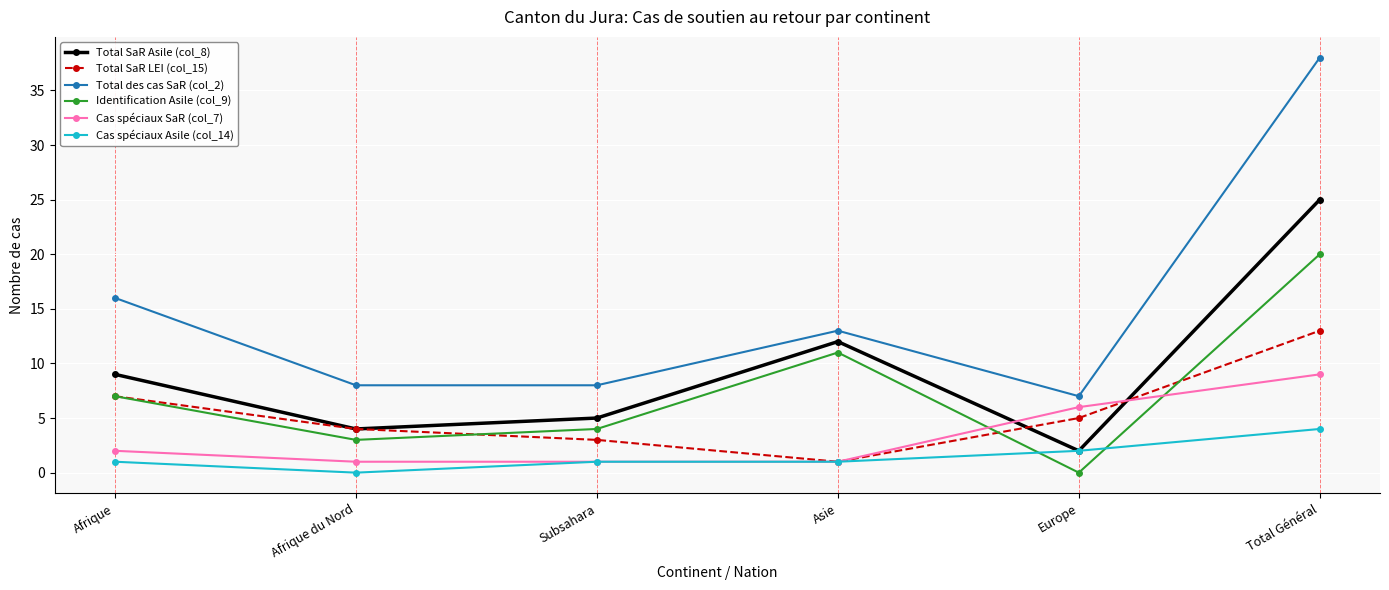

How many interior local valleys does the Identification Asile (col_9) series have?

2